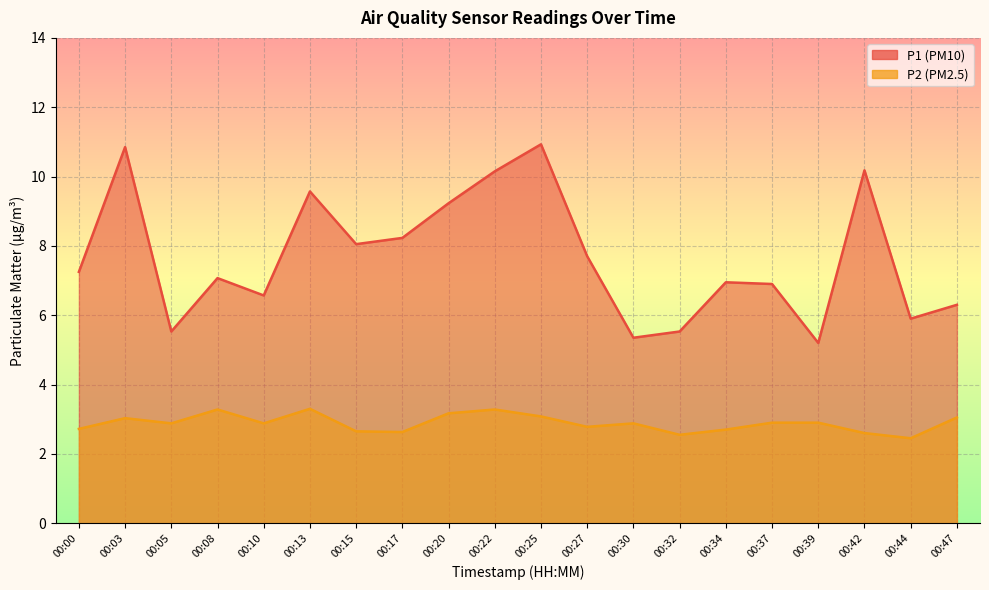

At which category does P1 reach its first local valley?

00:05